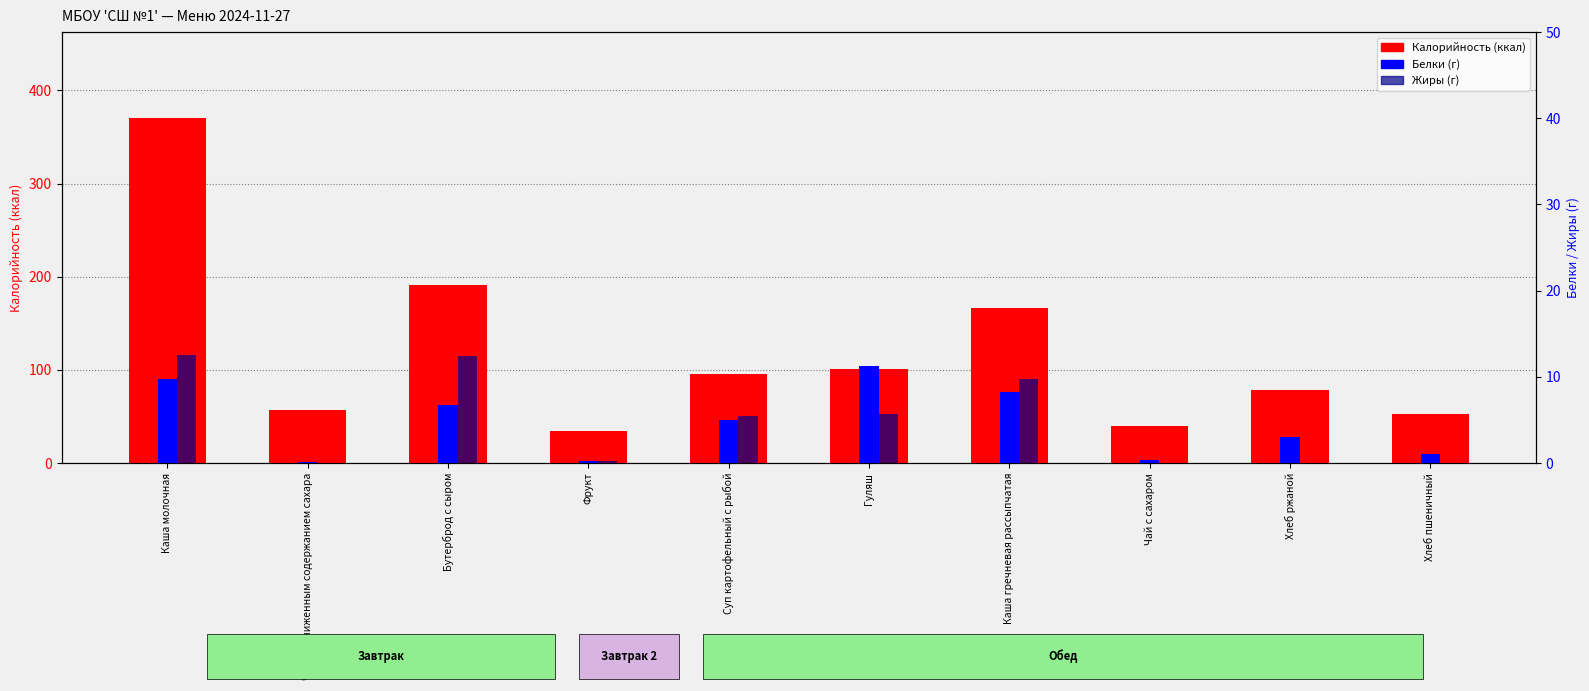

What is the difference between the maximum and minimum values in the Жиры series?

12.5